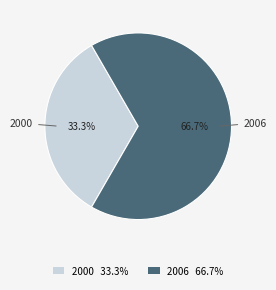

What percentage is NOT represented by 2000 33.3%?

66.7%